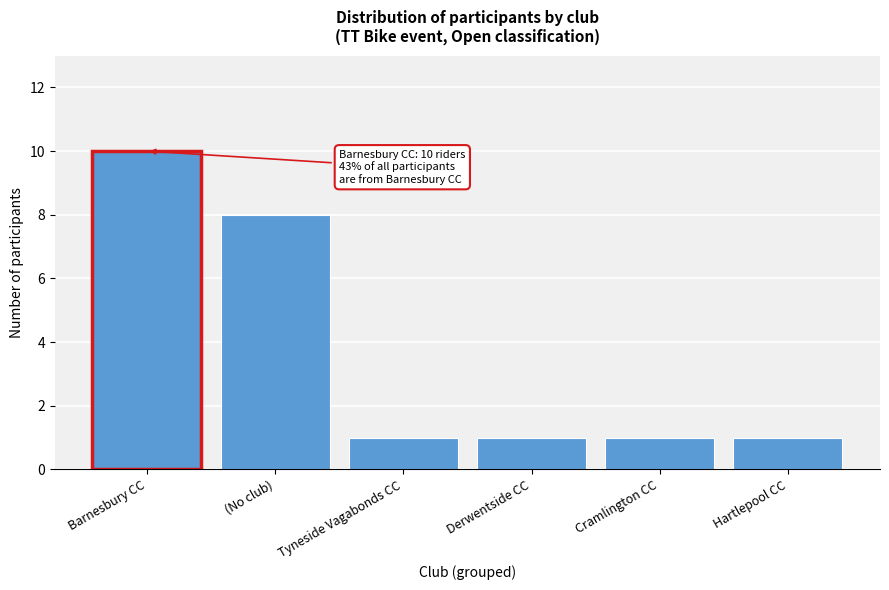

Reading left to right, extract all data points from this chart.

10	8	1	1	1	1